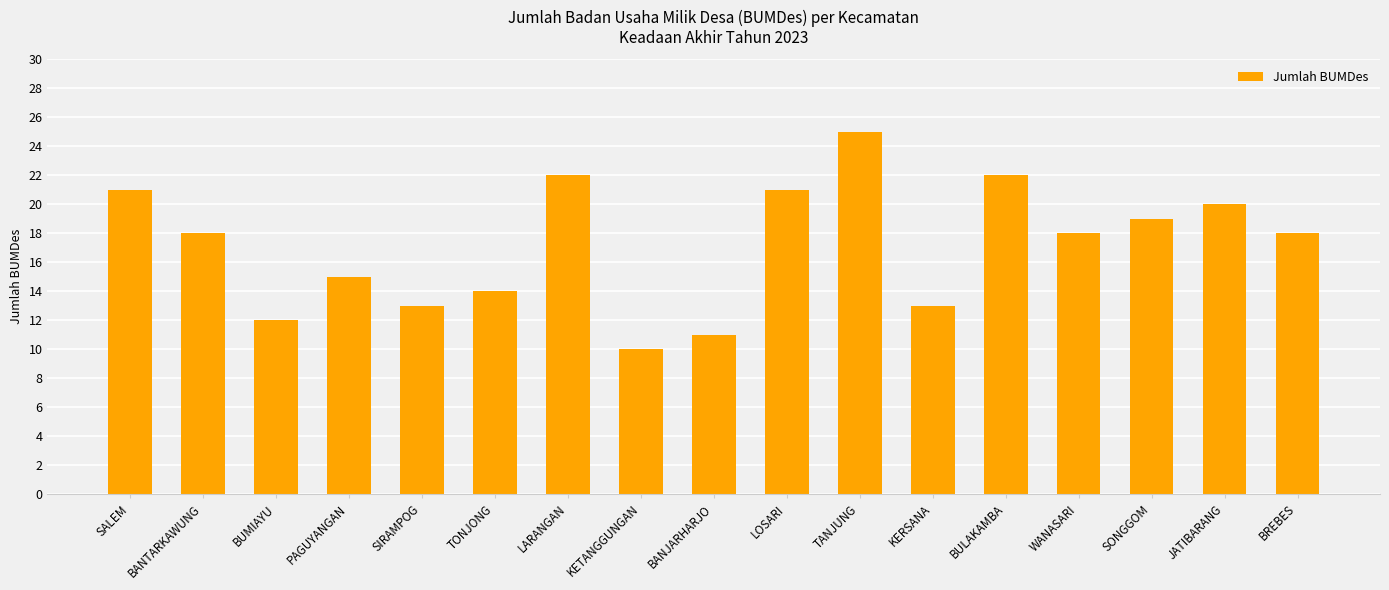

The chart shows a value of 13 at SIRAMPOG. True or false?

True